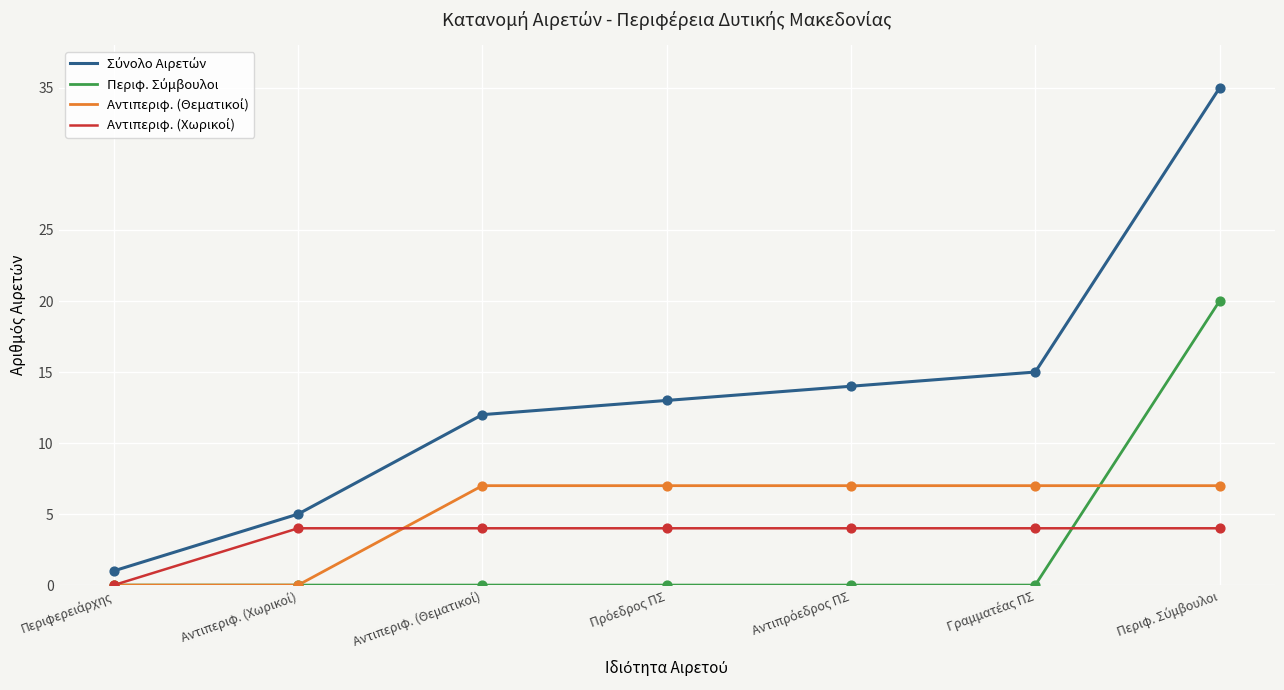

How many lines are shown in the chart?

4